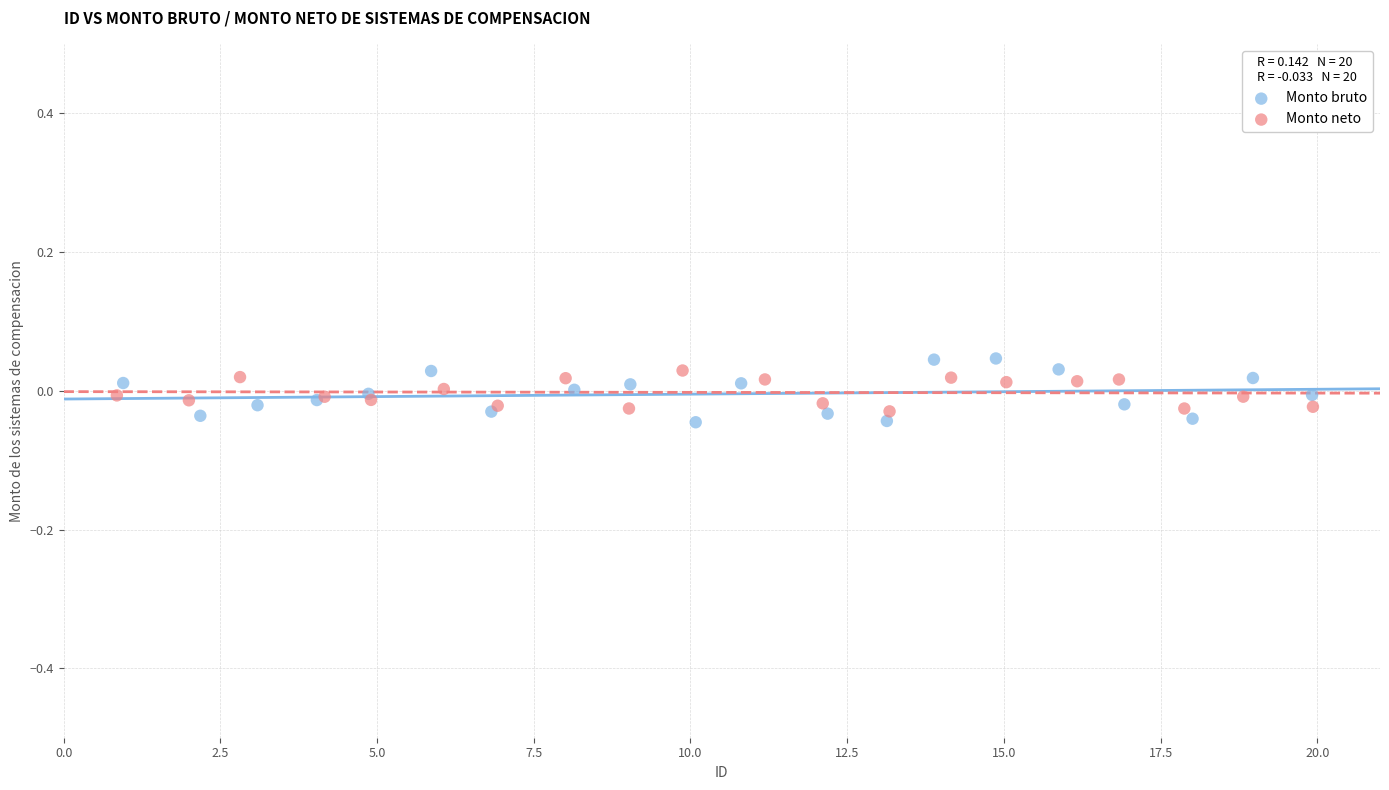

Which series has the largest Y range (max minus min)?

Monto bruto